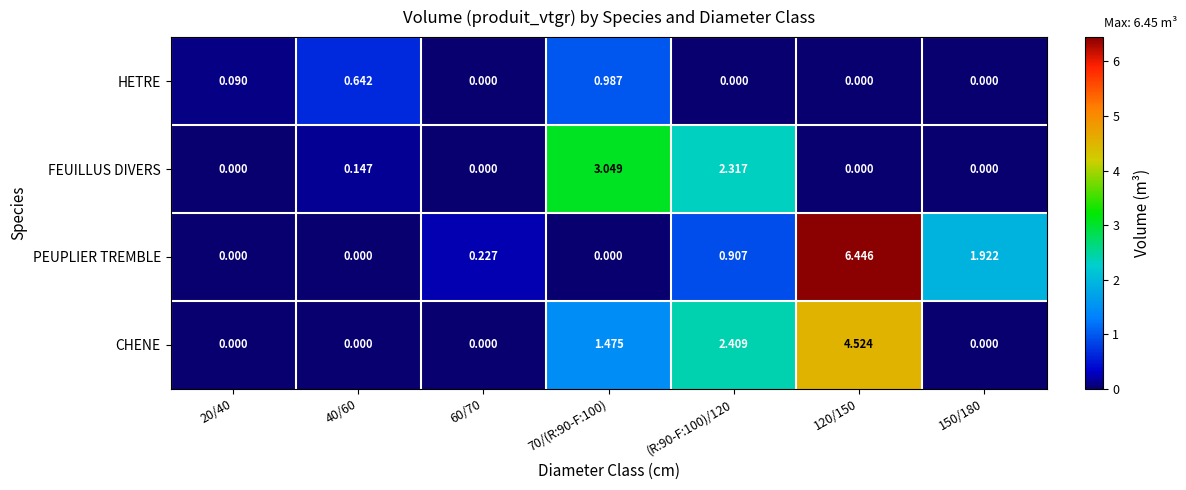

At how many categories does at least one series exceed 2?

3